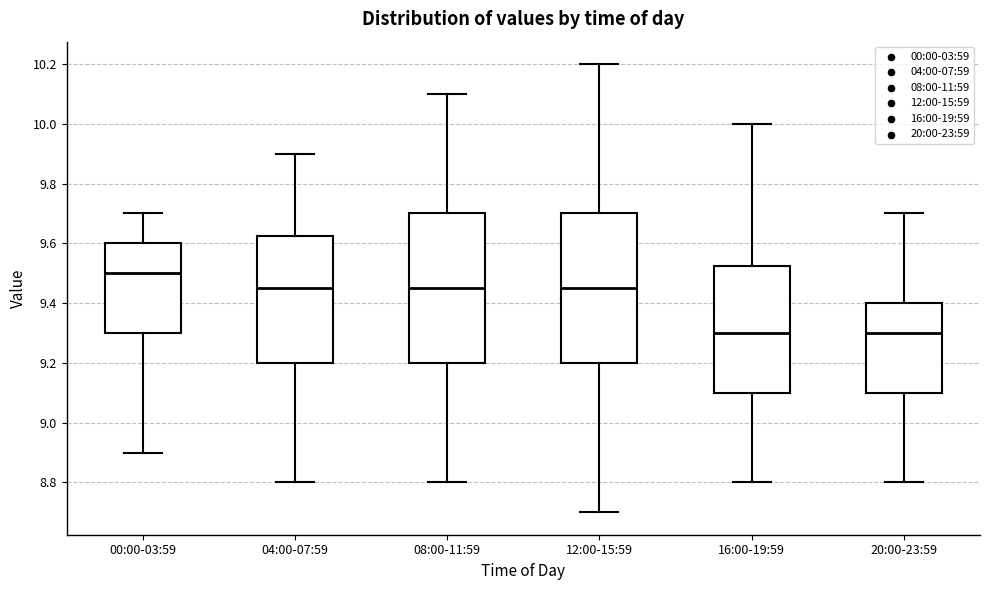

Reading left to right, read every box against the y-axis: the position of its median line, the range the box covers, and the ends of its whiskers. The values are not printed on the chart, so give them approximately, as read against the axis.

00:00-03:59: median 9.50, box 9.30 to 9.60, whiskers 8.90 to 9.70
04:00-07:59: median 9.46, box 9.20 to 9.62, whiskers 8.80 to 9.90
08:00-11:59: median 9.46, box 9.20 to 9.70, whiskers 8.80 to 10.10
12:00-15:59: median 9.46, box 9.20 to 9.70, whiskers 8.70 to 10.20
16:00-19:59: median 9.30, box 9.10 to 9.52, whiskers 8.80 to 10.00
20:00-23:59: median 9.30, box 9.10 to 9.40, whiskers 8.80 to 9.70